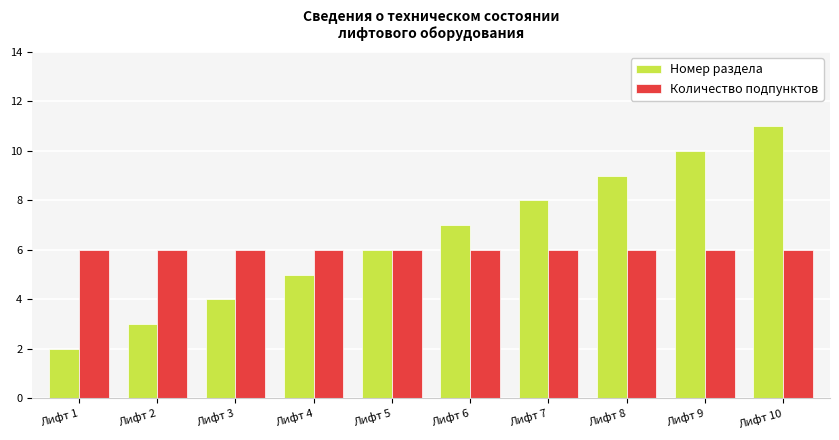

At which category is the sum across all series the highest?

Лифт 10